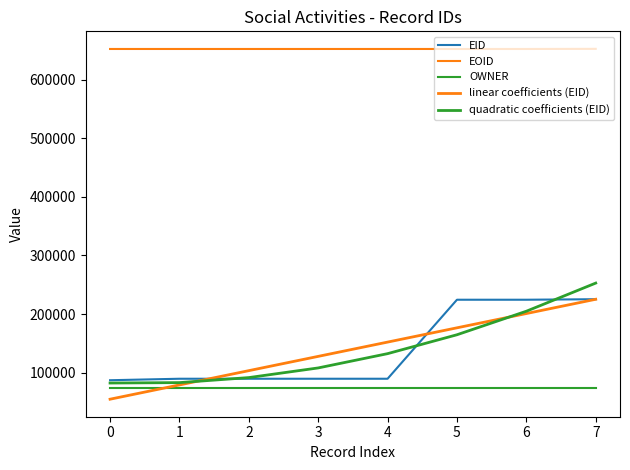

How many lines are shown in the chart?

5